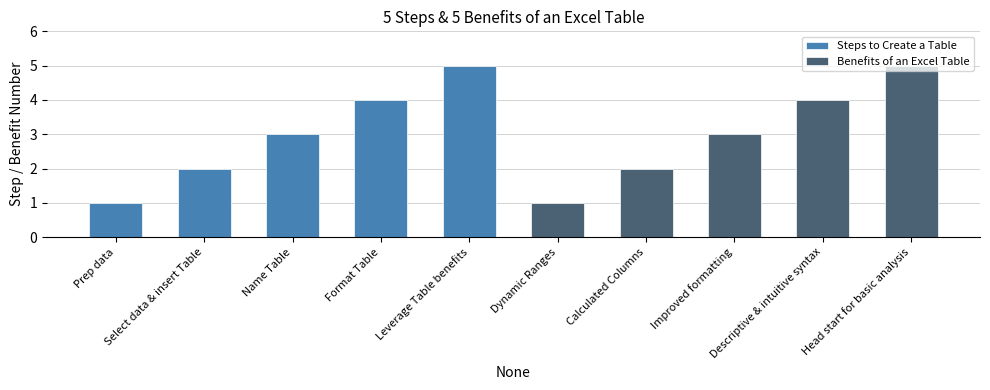

Approximately how many times larger is the value at Improved formatting compared to Calculated Columns?

1.5